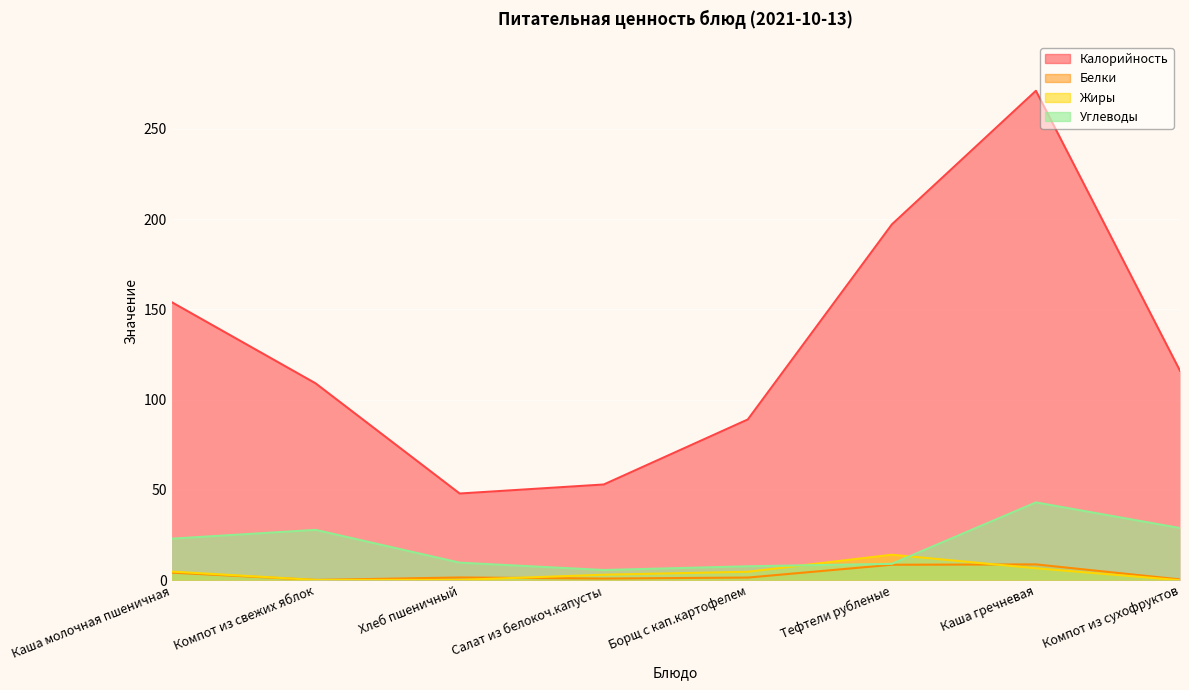

Rank the series by their maximum value, from highest to lowest.

Калорийность, Углеводы, Жиры, Белки